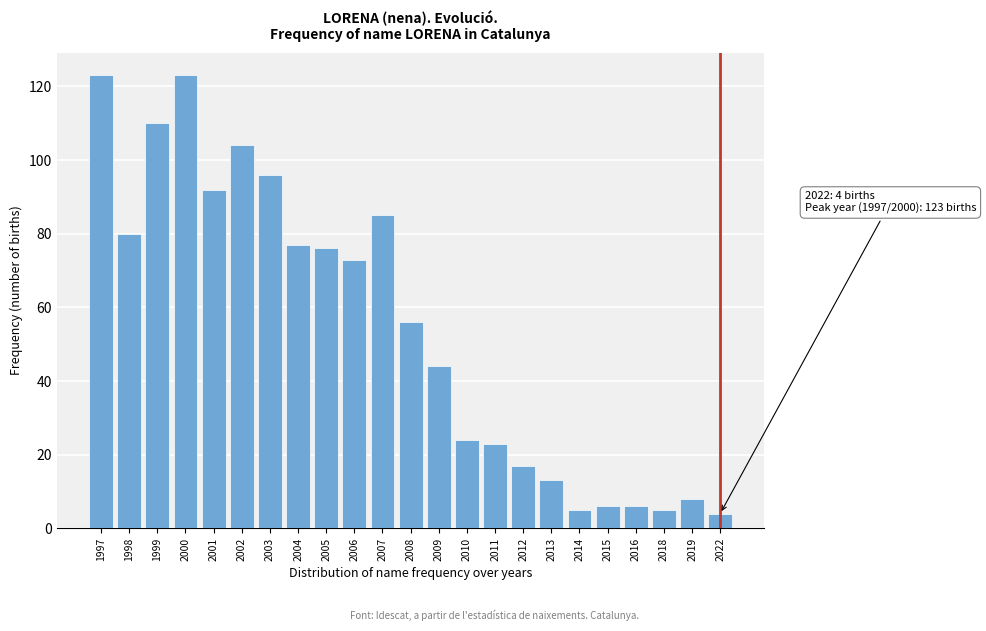

Reading left to right, transcribe all the data shown in this chart.

1997=123	1998=80	1999=110	2000=123	2001=92	2002=104	2003=96	2004=77	2005=76	2006=73	2007=85	2008=56	2009=44	2010=24	2011=23	2012=17	2013=13	2014=5	2015=6	2016=6	2018=5	2019=8	2022=4